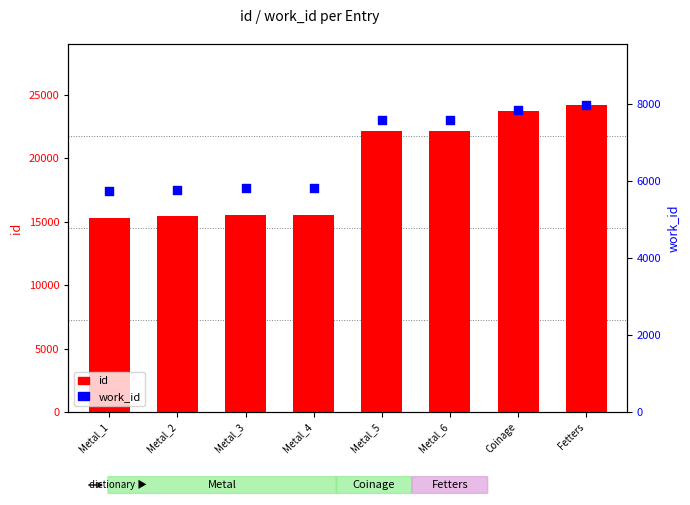

Which series reaches the minimum Y coordinate?

work_id